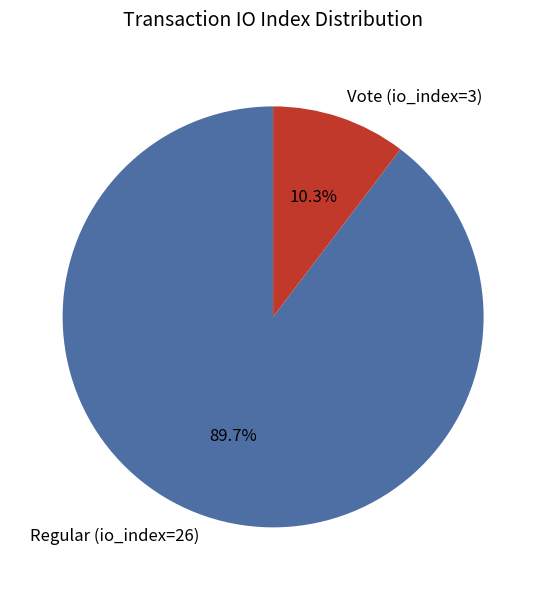

How many slices are in this pie chart?

2